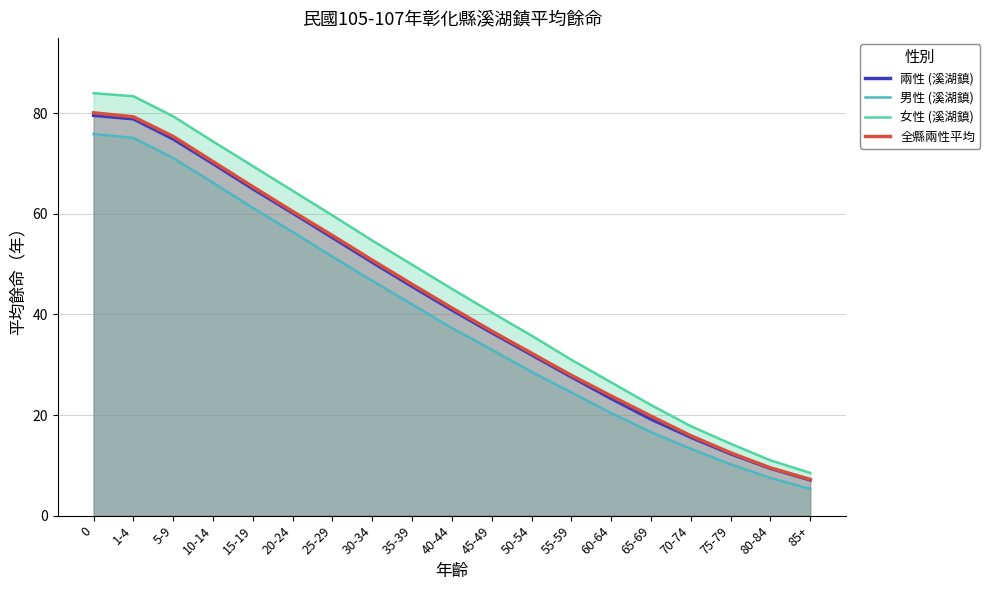

What is the difference between the 兩性 (溪湖鎮) values at 75-79 and 15-19?

52.7